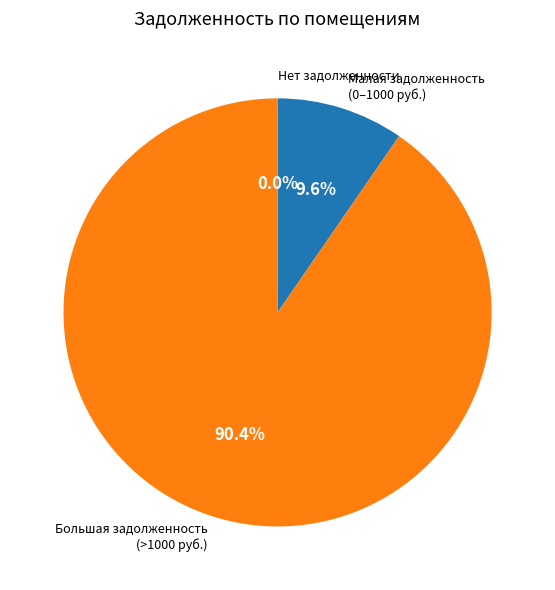

Does 4 represent more than half of the total?

No